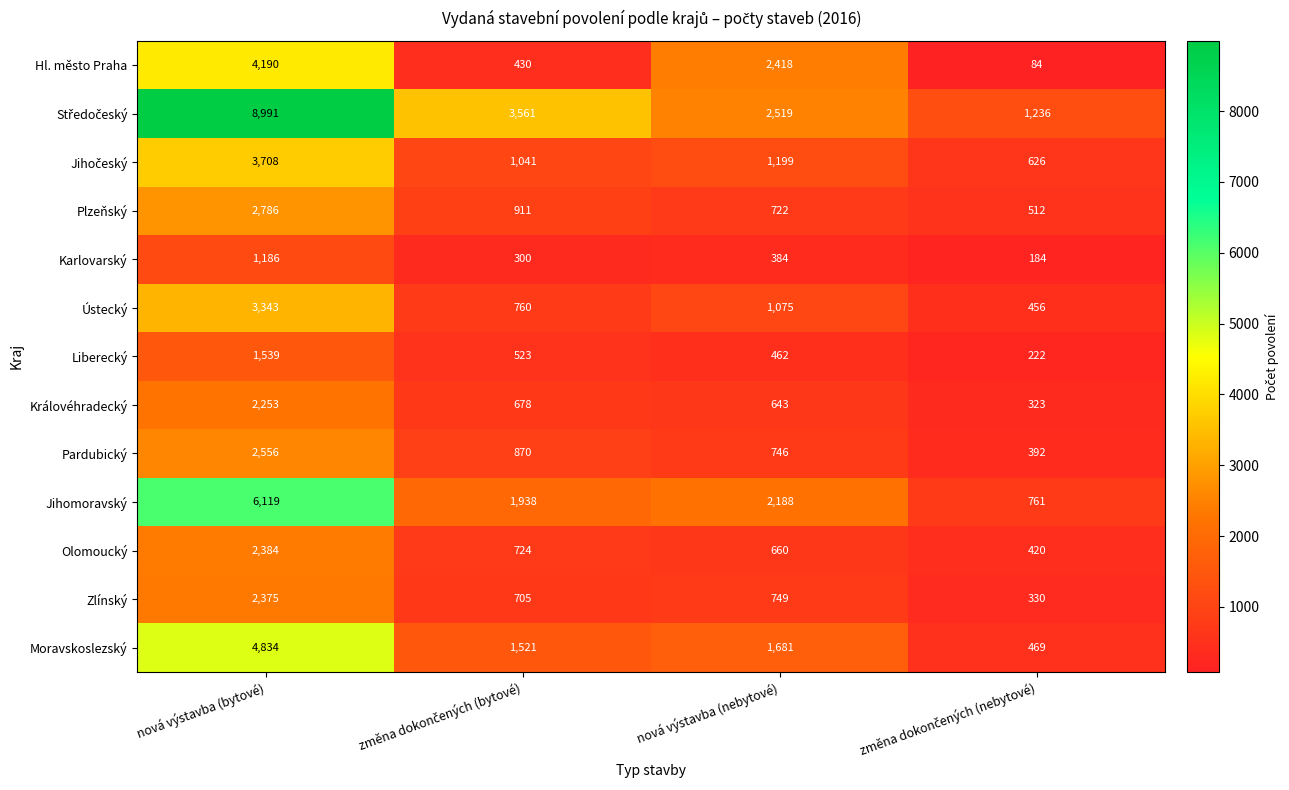

At which label does Ústecký first exceed 1075?

nová výstavba (bytové)